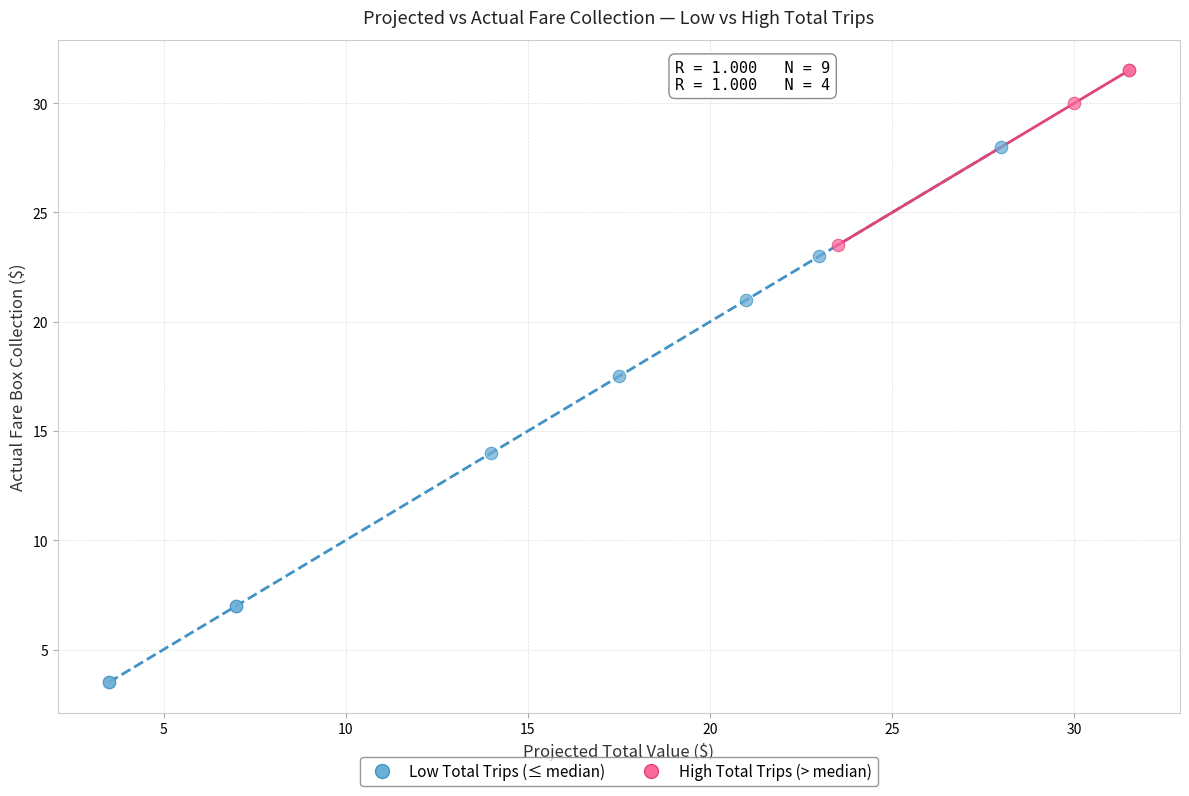

Which series reaches the maximum Y coordinate?

High Total Trips (> median)